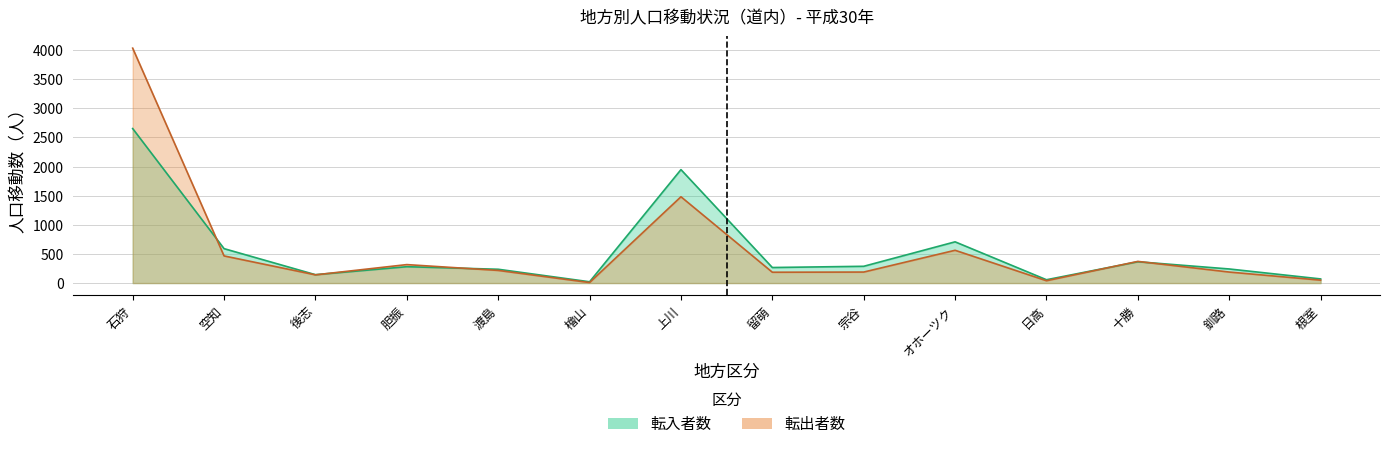

True or false: 転入者数 has a value of 96 at 日高.

False